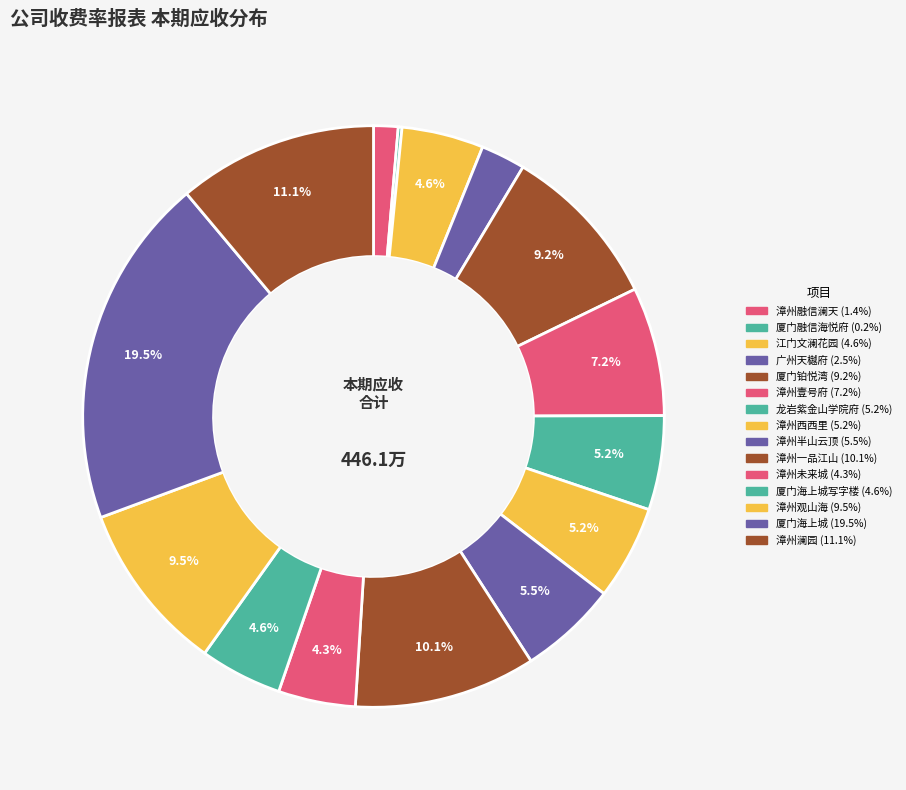

Rank the categories by value from lowest to highest.

厦门融信海悦府, 漳州融信澜天, 广州天樾府, 漳州未来城, 江门文澜花园, 厦门海上城写字楼, 漳州西西里, 龙岩紫金山学院府, 漳州半山云顶, 漳州壹号府, 厦门铂悦湾, 漳州观山海, 漳州一品江山, 漳州澜园, 厦门海上城